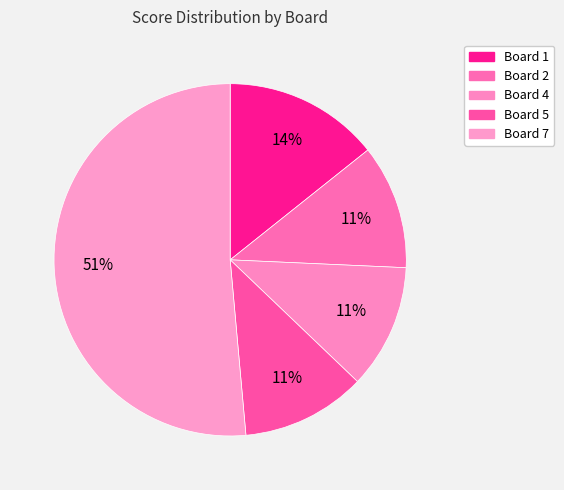

How many segments does this pie chart have?

5